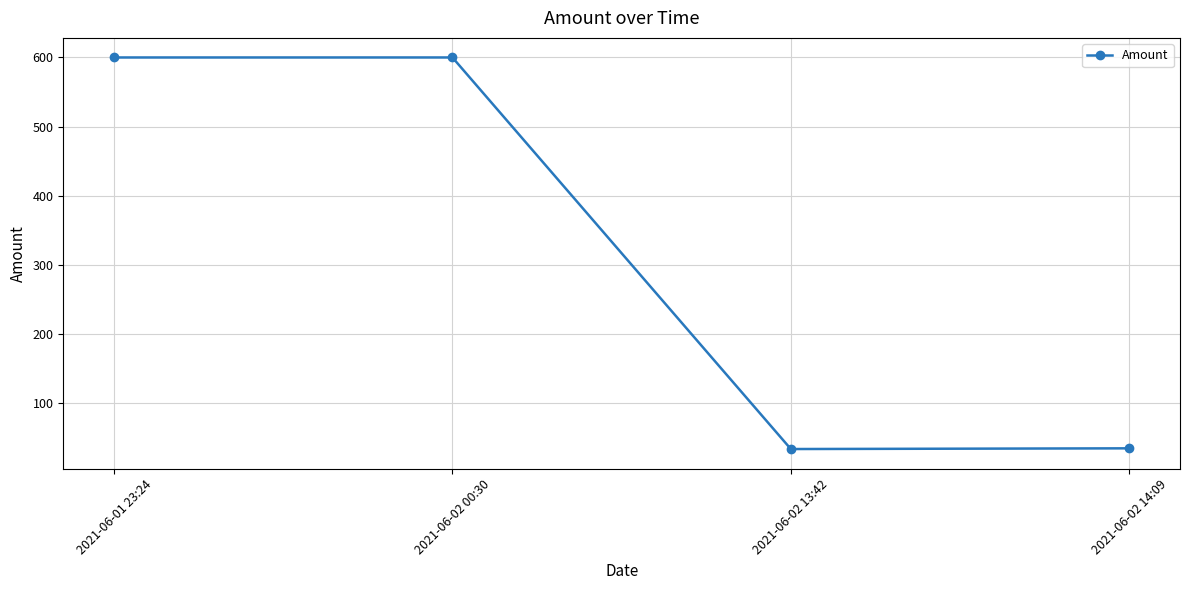

True or false: the data shows 864.5 at 2021-06-01 23:24.

False